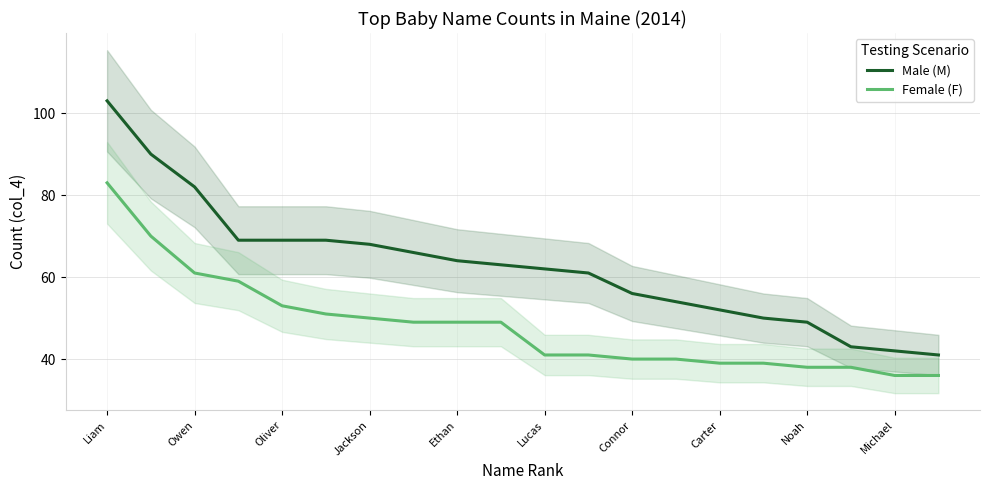

At how many categories does at least one series exceed 52?

14